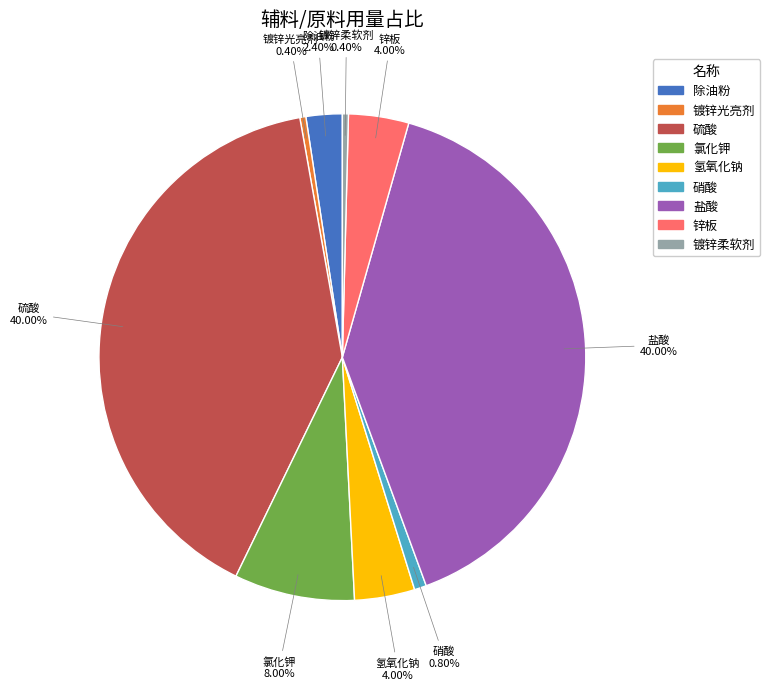

What percentage is NOT represented by 镀锌光亮剂?

99.6%